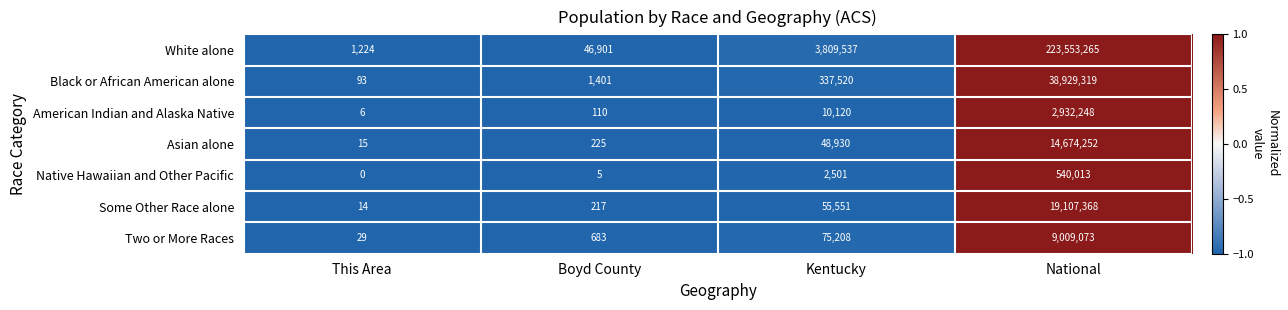

What is the lowest value of the Two or More Races series?

29